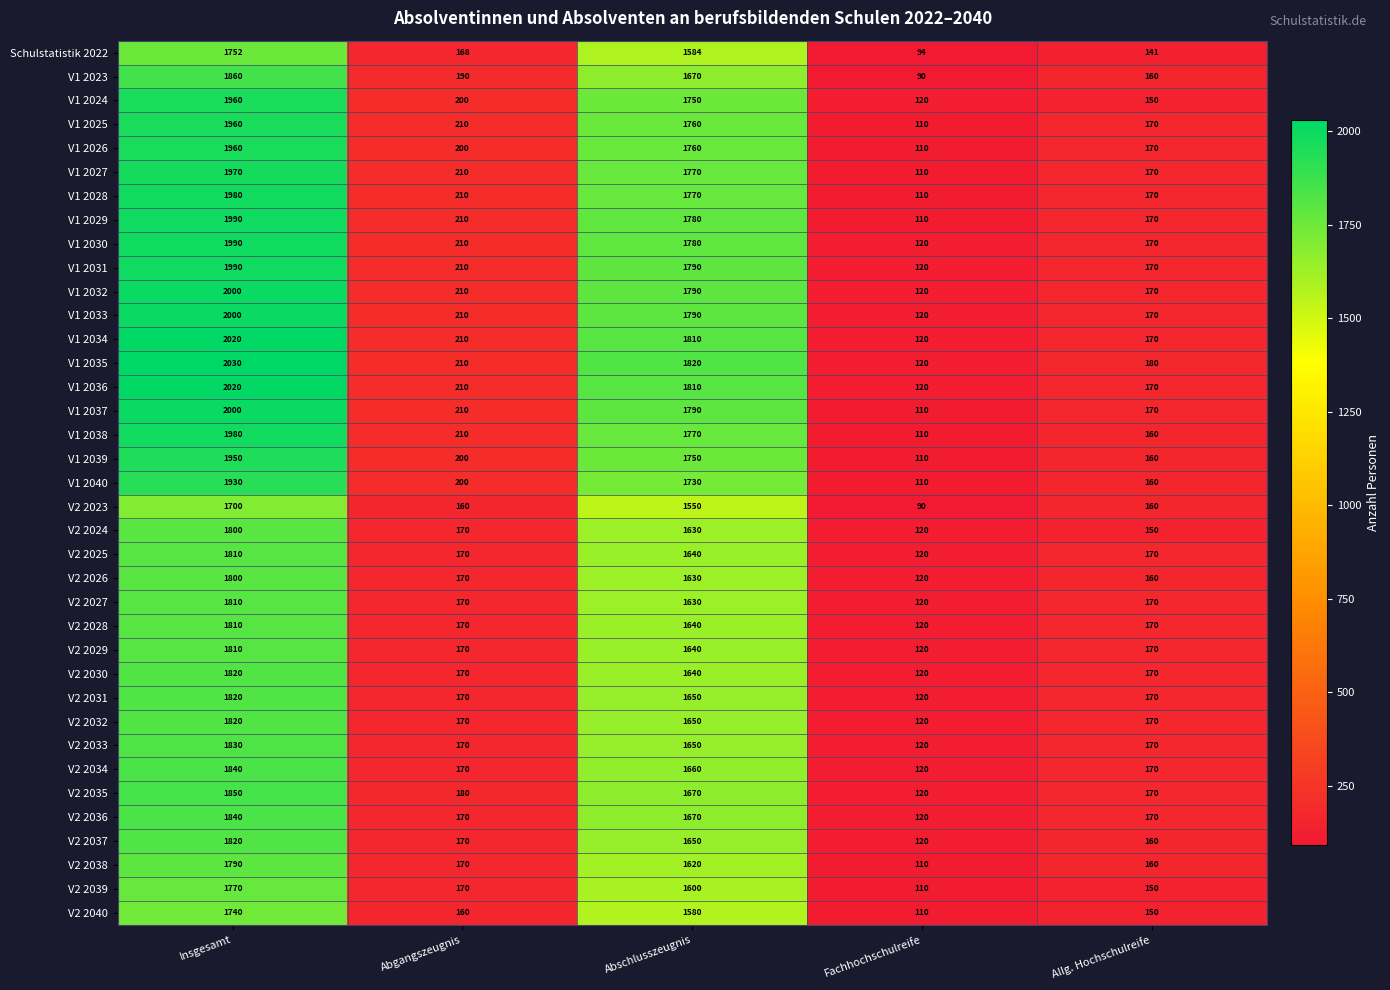

Which series has the largest total across all categories?

V1 2035